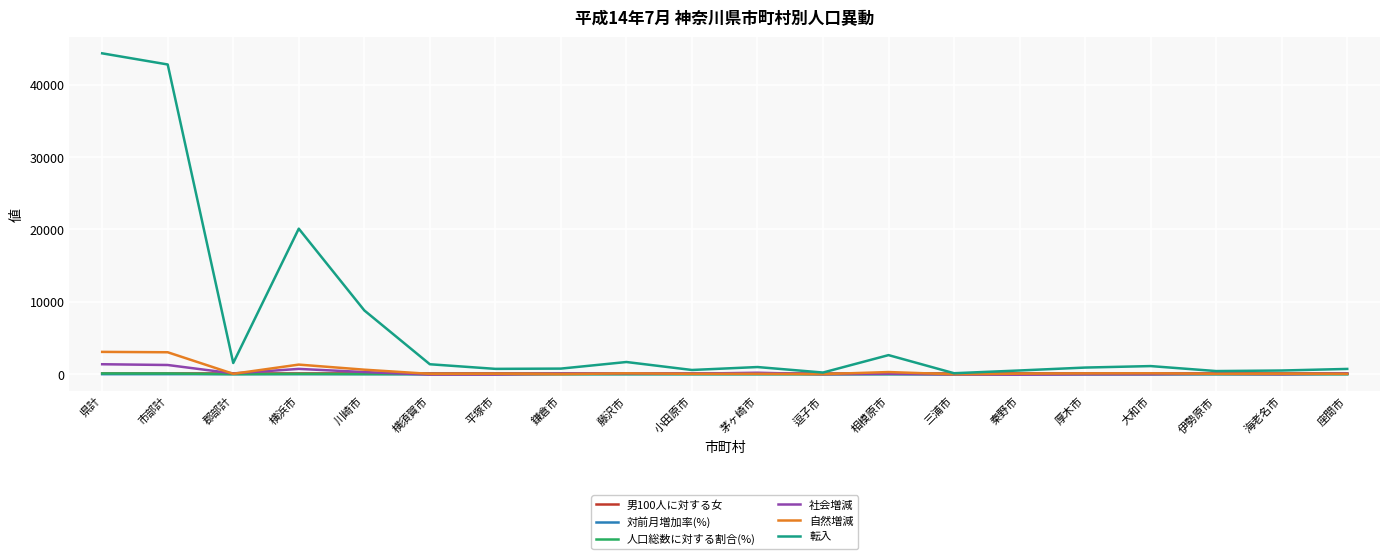

How many categories are shown in the chart?

20